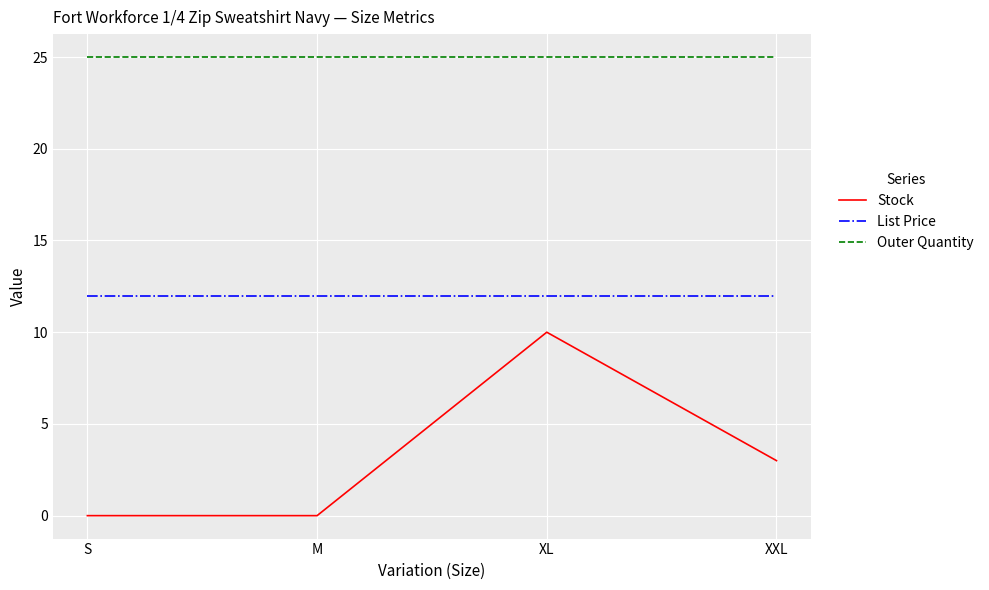

What value does the Stock series have at XL?

10.0